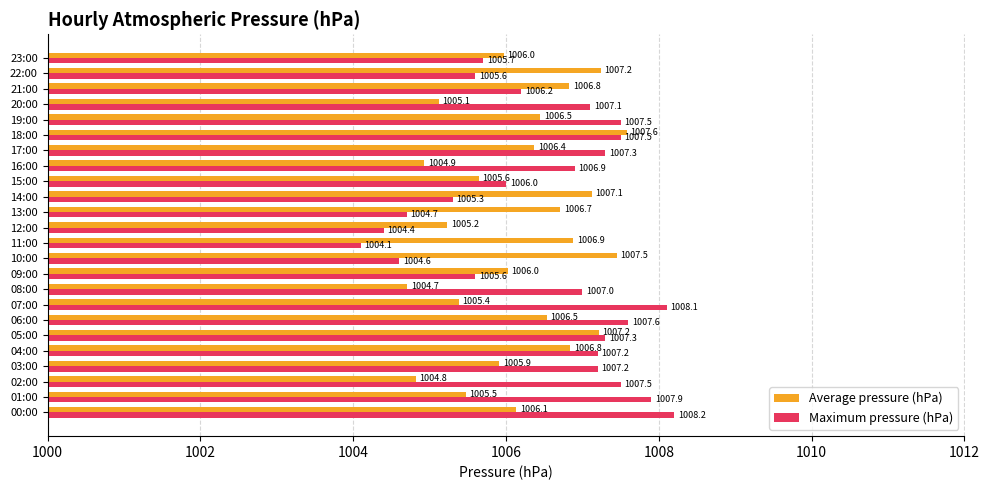

What is the average value of the Maximum pressure (hPa) series?

1006.5